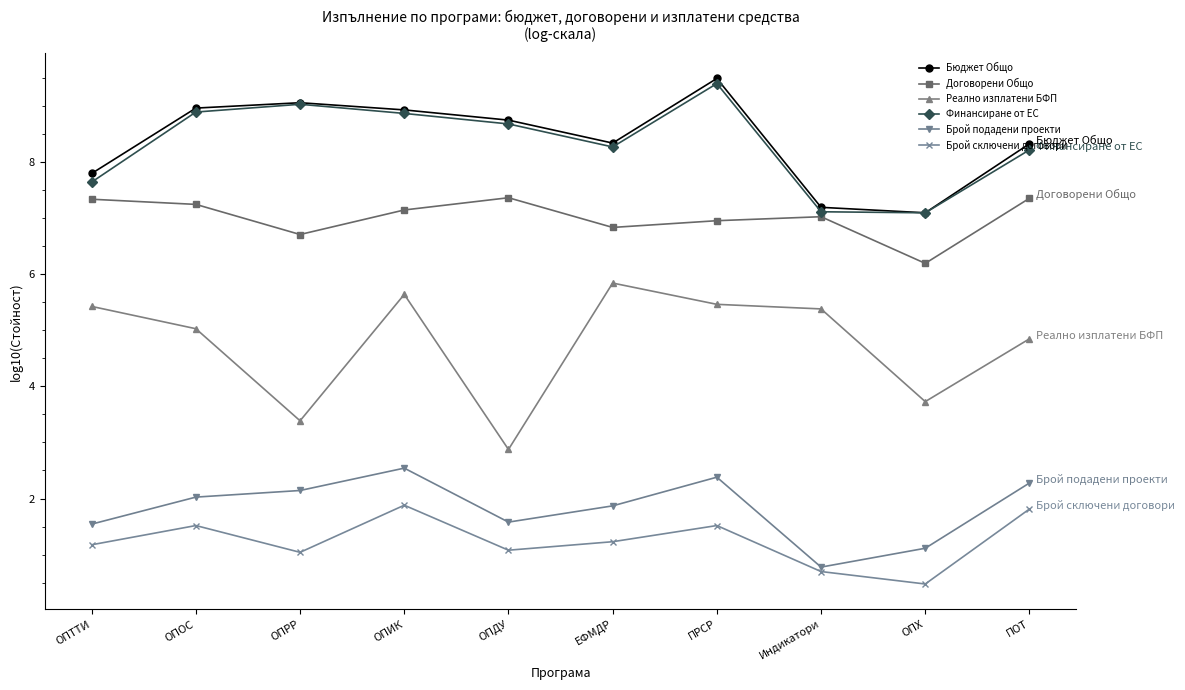

Rank the series at ОПТТИ from lowest to highest value.

Брой сключени договори, Брой подадени проекти, Реално изплатени БФП, Договорени Общо, Финансиране от ЕС, Бюджет Общо